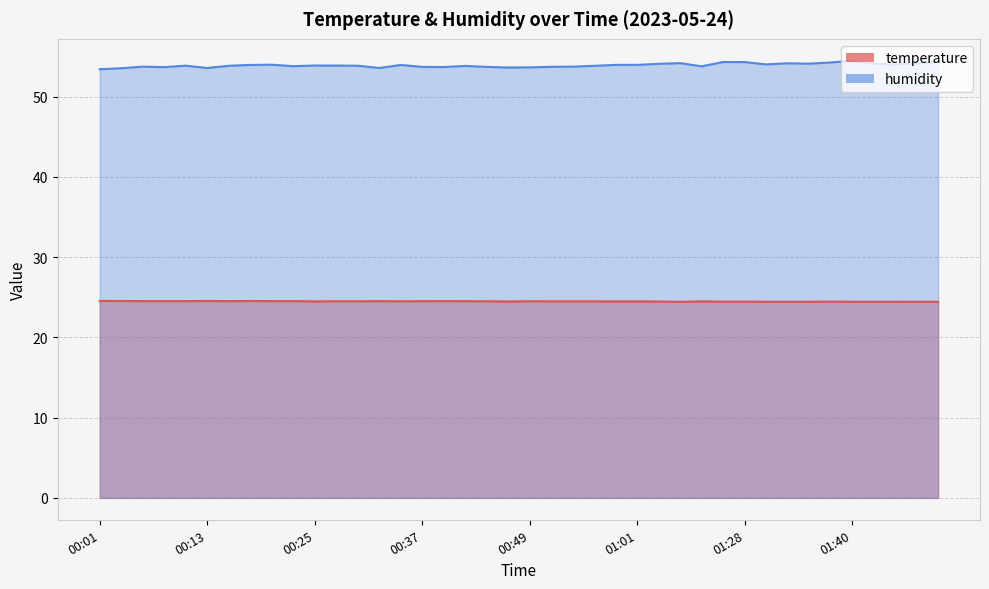

The value of temperature at 01:28 is 43.2. True or false?

False